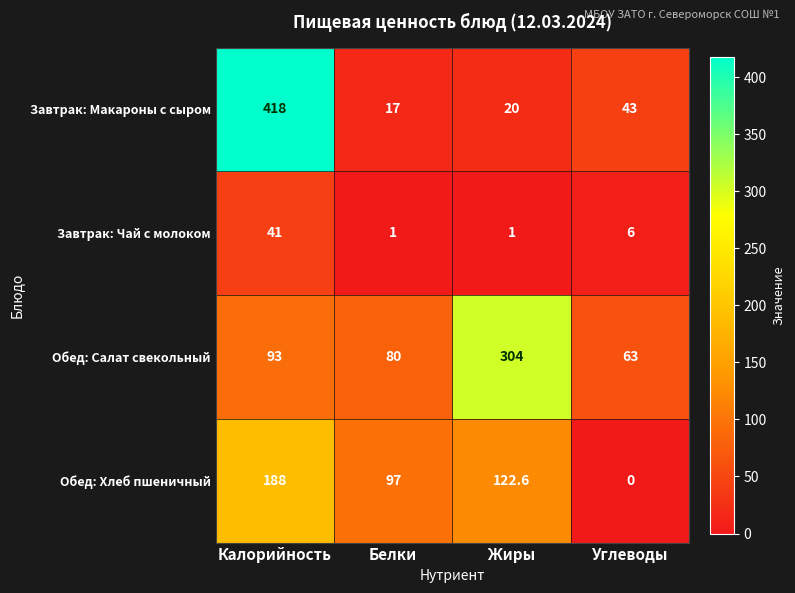

Rank the series by their maximum value, from highest to lowest.

Завтрак: Макароны с сыром, Обед: Салат свекольный, Обед: Хлеб пшеничный, Завтрак: Чай с молоком